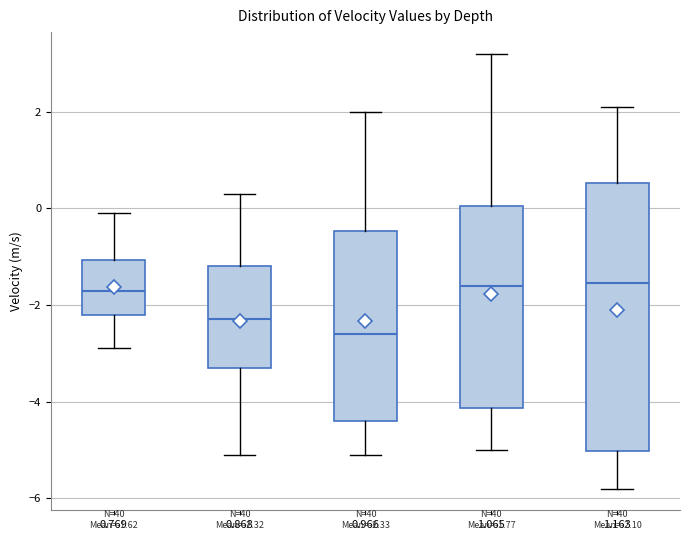

Which box is the tallest, from its lower edge to its upper edge?

1.163